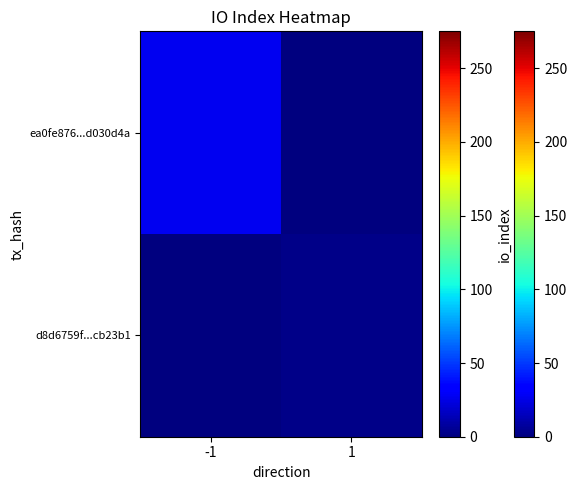

What is the maximum value shown in the chart?

27